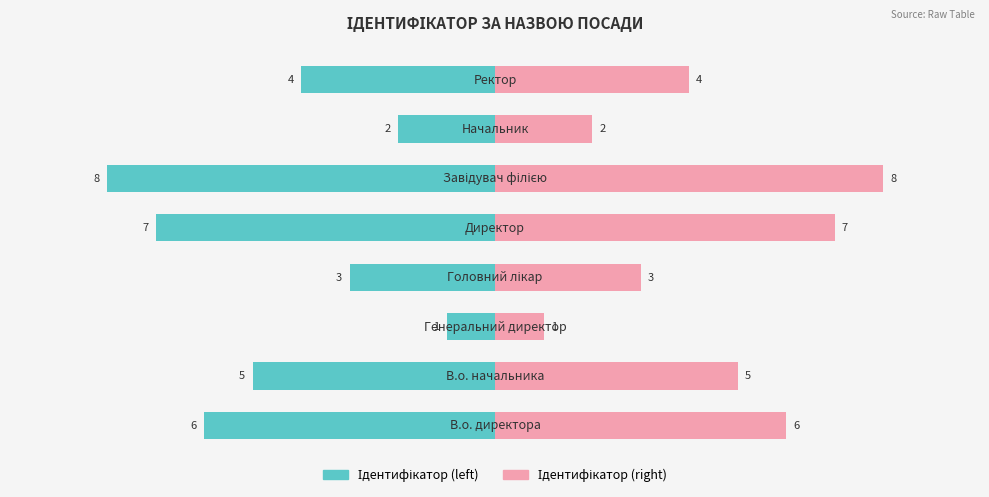

Rank the series at 2.5 from highest to lowest value.

Ідентифікатор (right), Ідентифікатор (left)